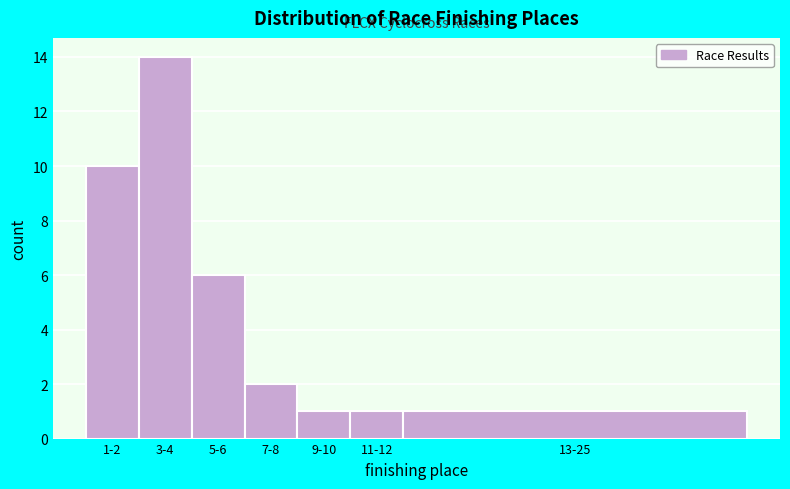

Reading right to left, what are all the values shown in this chart?

1	1	1	2	6	14	10